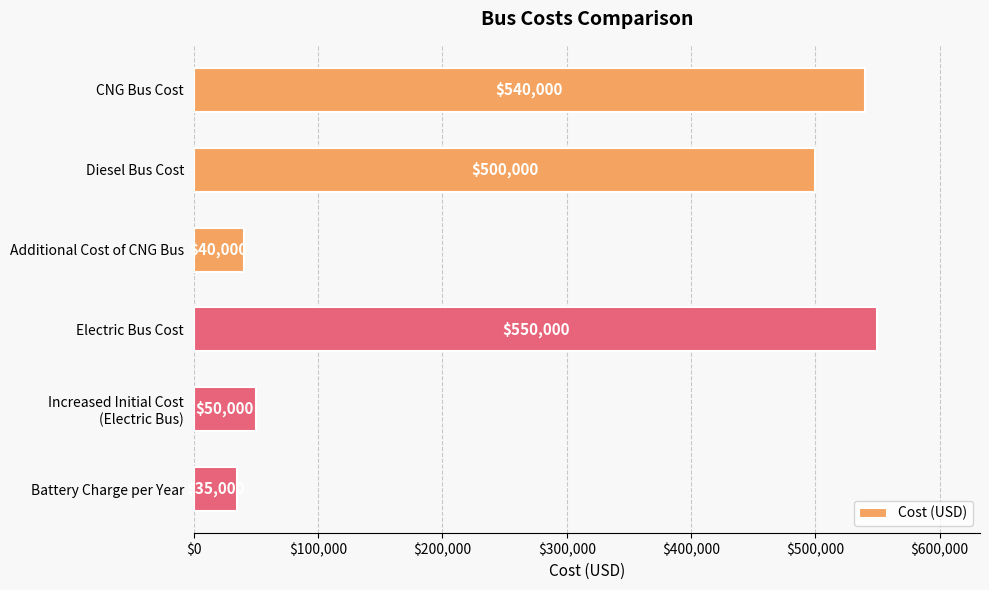

Which has a higher value, Diesel Bus Cost or Electric Bus Cost?

Electric Bus Cost